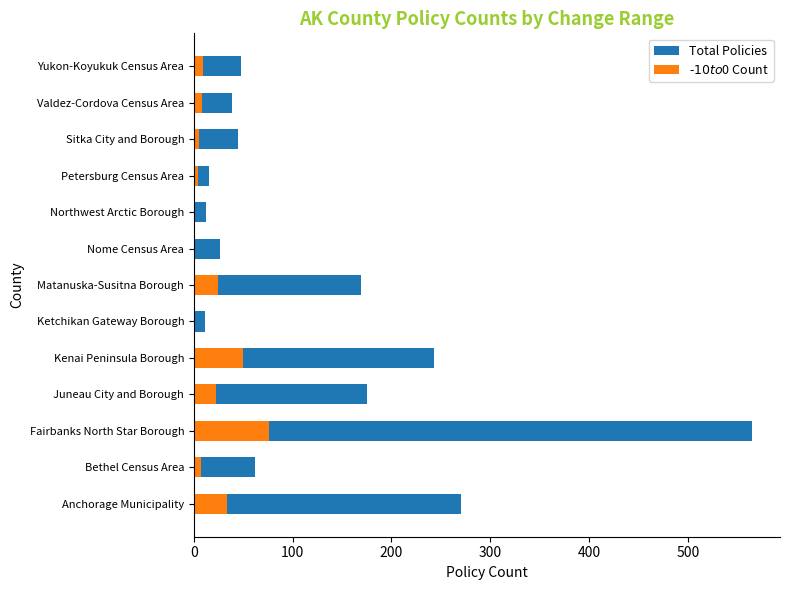

How many bars are there in total?

26